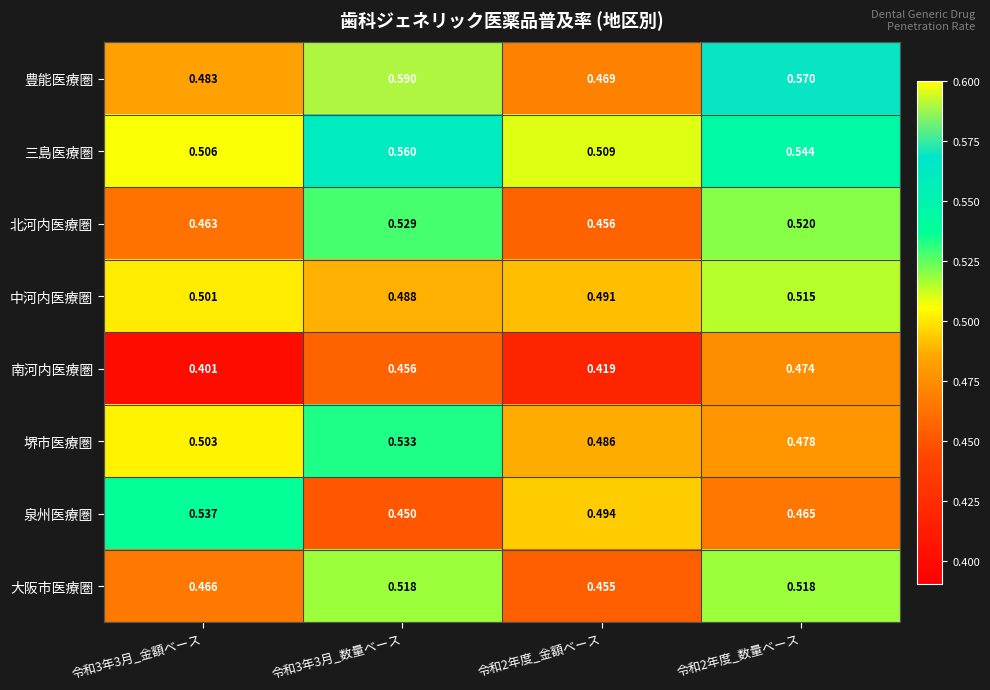

Which series has the largest range (max minus min)?

豊能医療圏